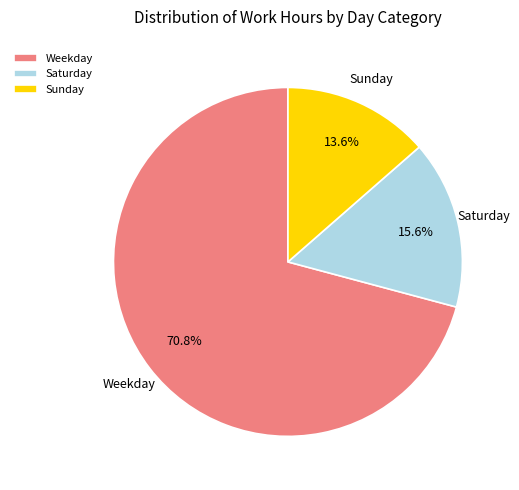

To the nearest percent, what is the average slice percentage?

33%